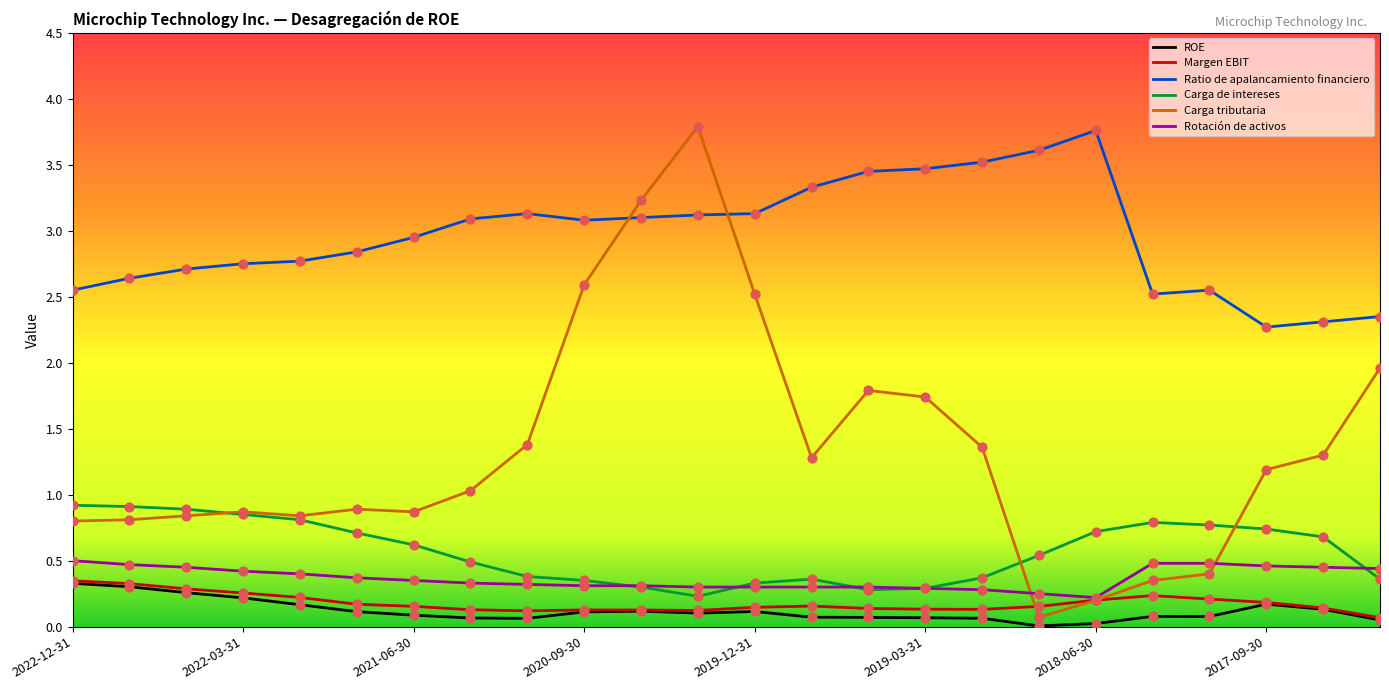

At how many categories does at least one series exceed 0?

24